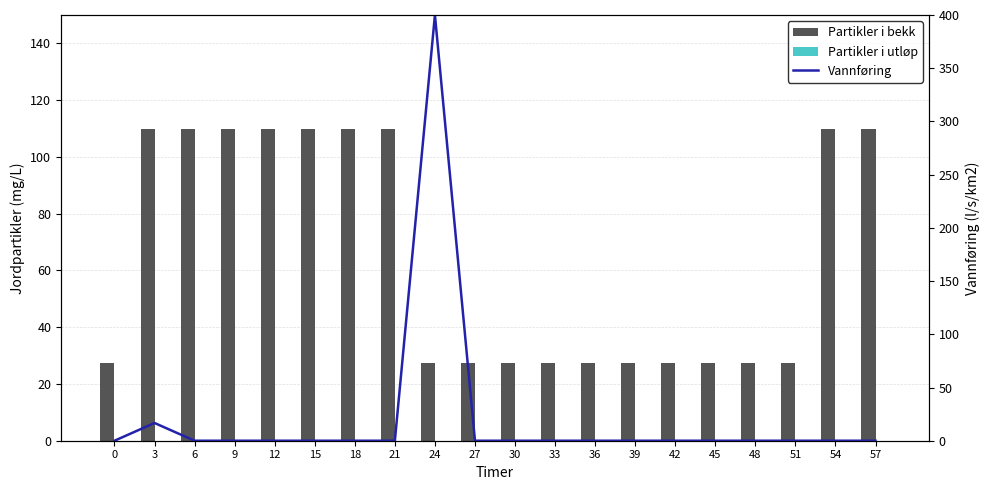

What is the total value across all series at 6?

110.0